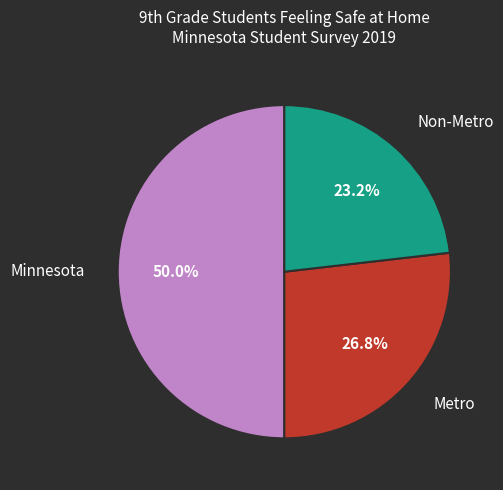

How many slices are in this pie chart?

3